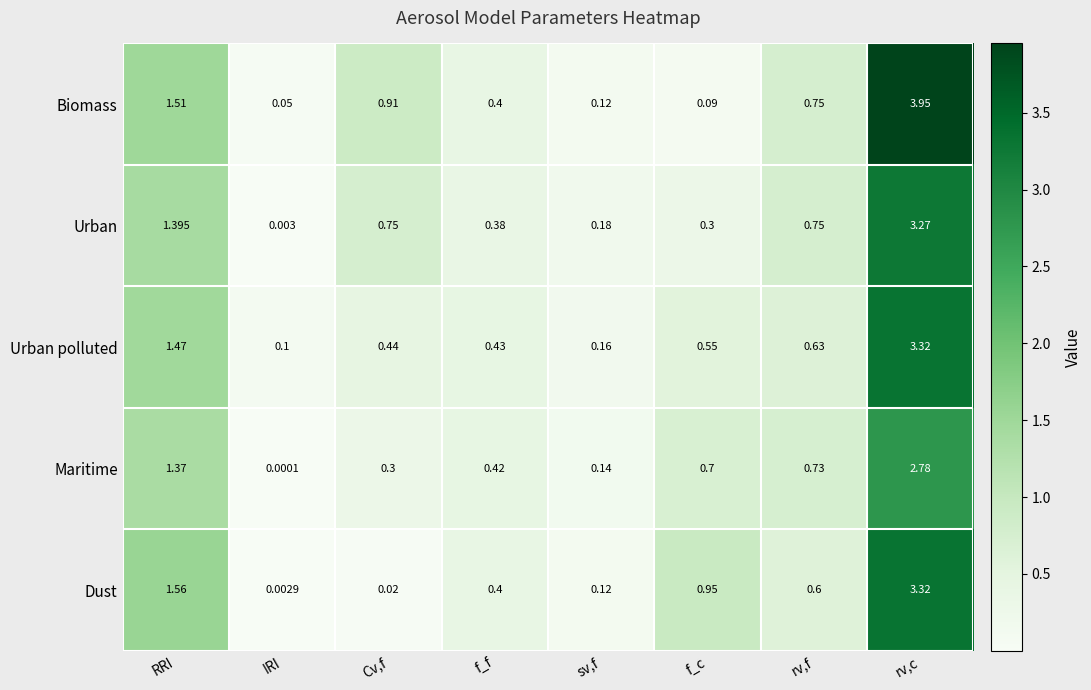

Which series changed the most between IRI and f_f?

Maritime